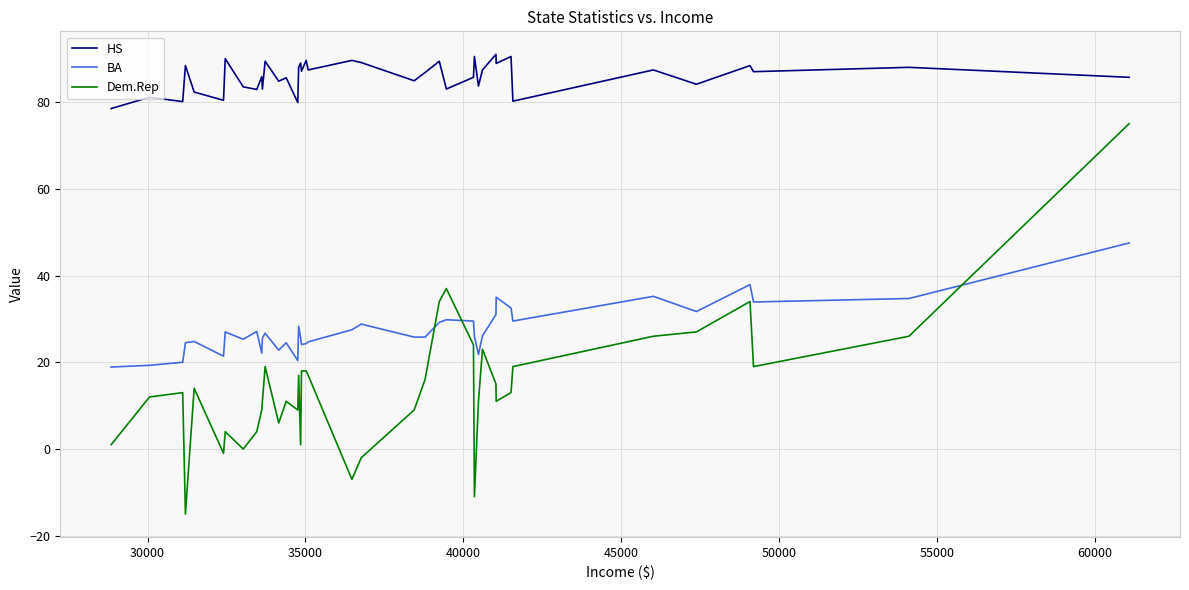

Rank the series by their maximum value, from lowest to highest.

BA, Dem.Rep, HS